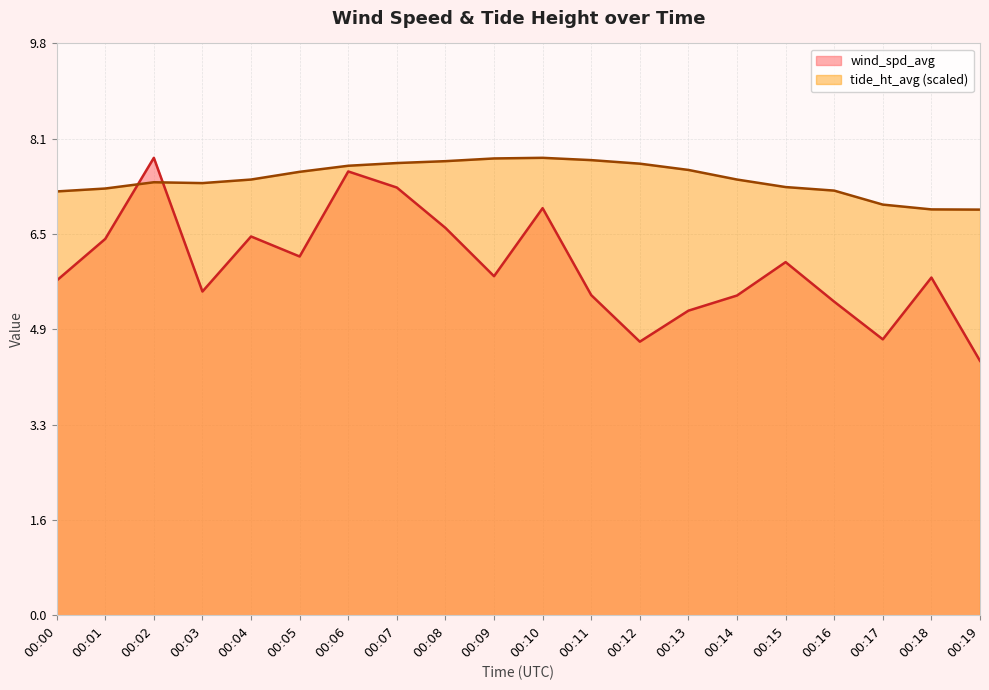

How many lines are shown in the chart?

2